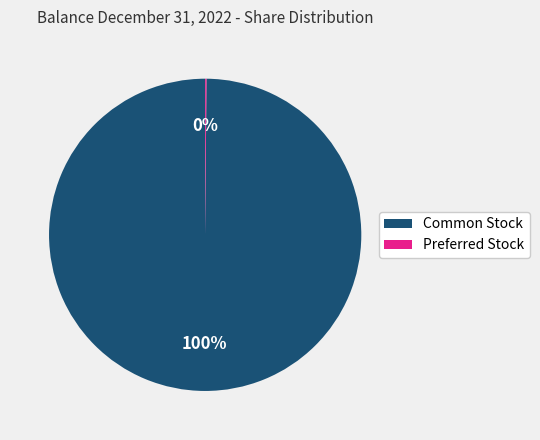

To the nearest percent, what is the difference between the largest and smallest slice percentages?

100%